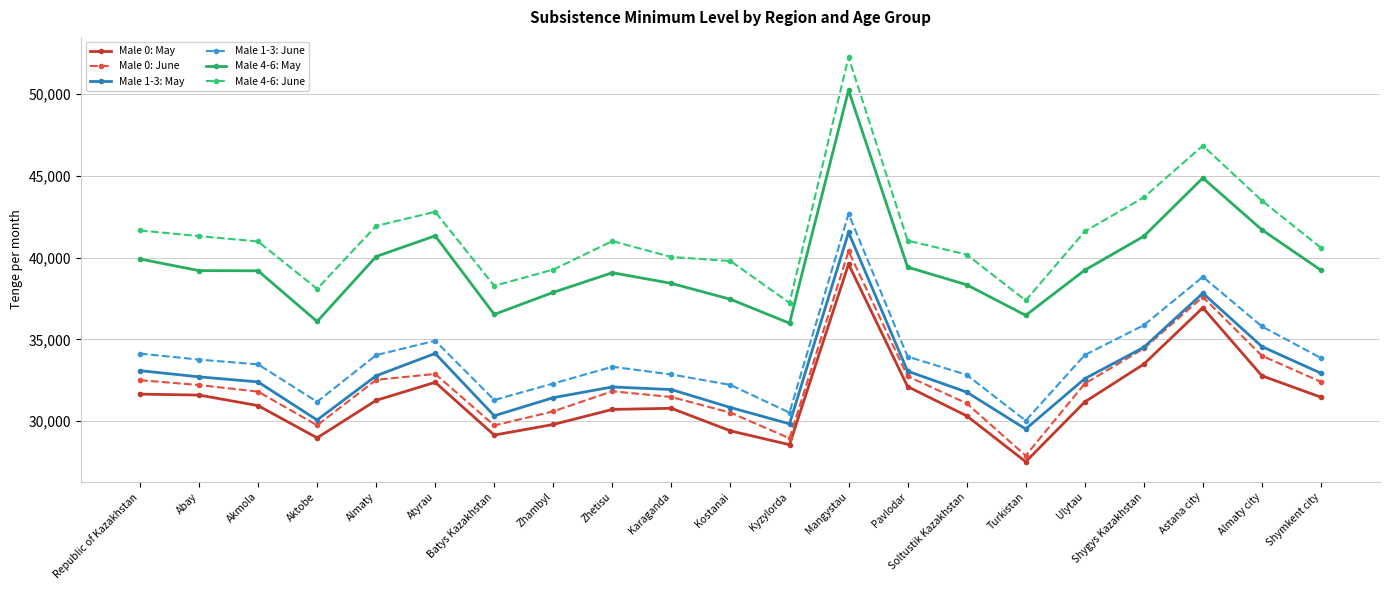

True or false: Male 0: May and Male 1-3: May cross at least once.

False